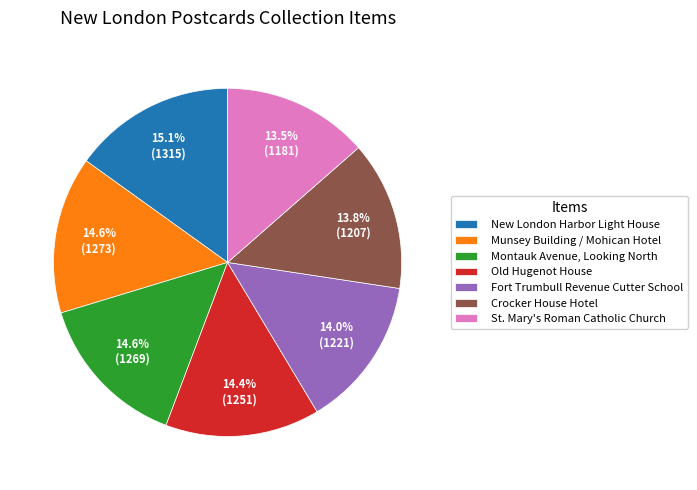

What percentage is the Montauk Avenue, Looking North slice, to the nearest percent?

15%